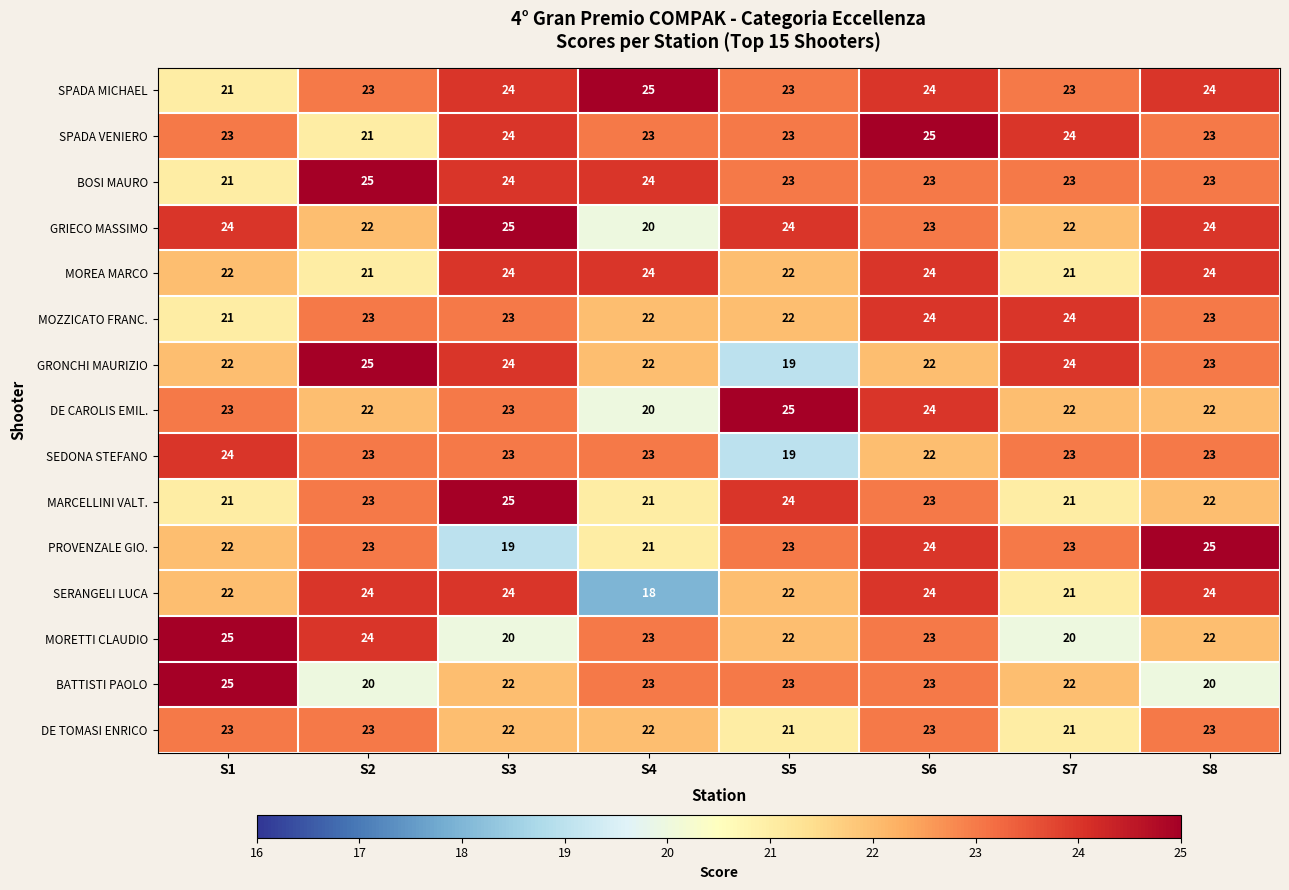

At how many categories does at least one series exceed 22?

8